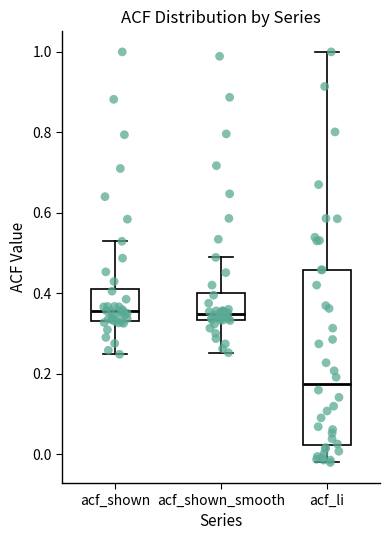

Reading left to right, transcribe this box plot: for each box, give where its median line is, the range the box spans, and where its two whiskers end, as read against the y-axis. The values are not printed on the chart, so give them approximately, as read against the axis.

acf_shown: median 0.36, box 0.34 to 0.42, whiskers 0.24 to 0.52
acf_shown_smooth: median 0.34 (just above the box's lower edge), box 0.34 to 0.40, whiskers 0.26 to 0.48
acf_li: median 0.18, box 0.02 to 0.46, whiskers -0.02 to 1.00